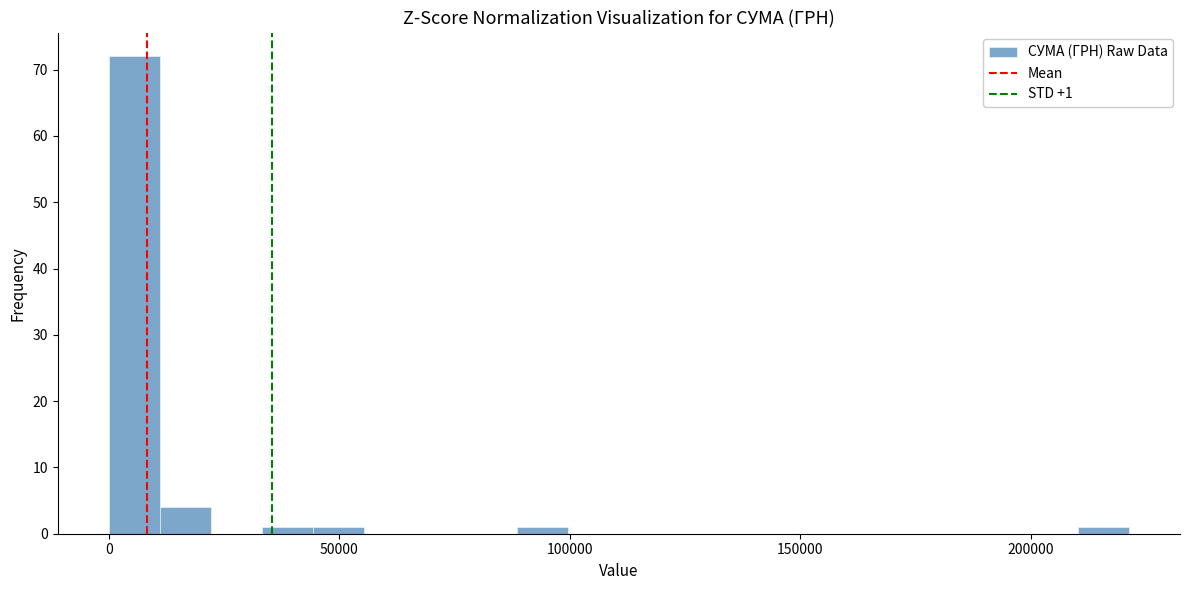

Read against the x-axis, roughly where is the centre of the tallest bar?

5000